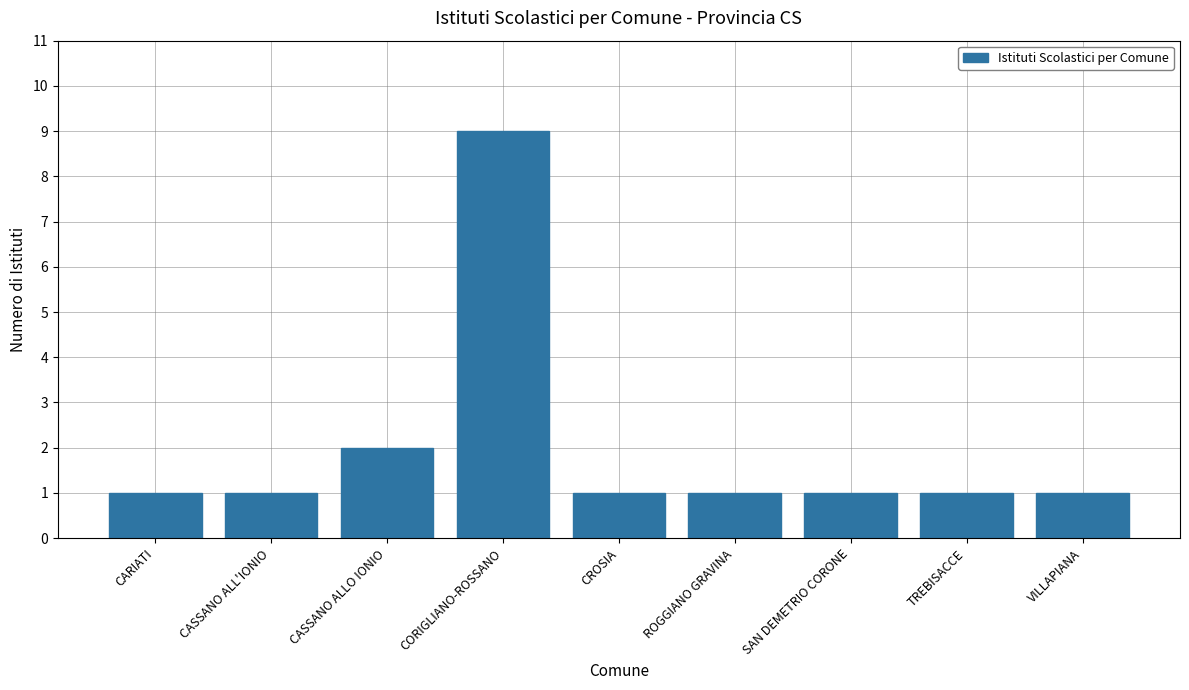

How many bars are there in total?

9